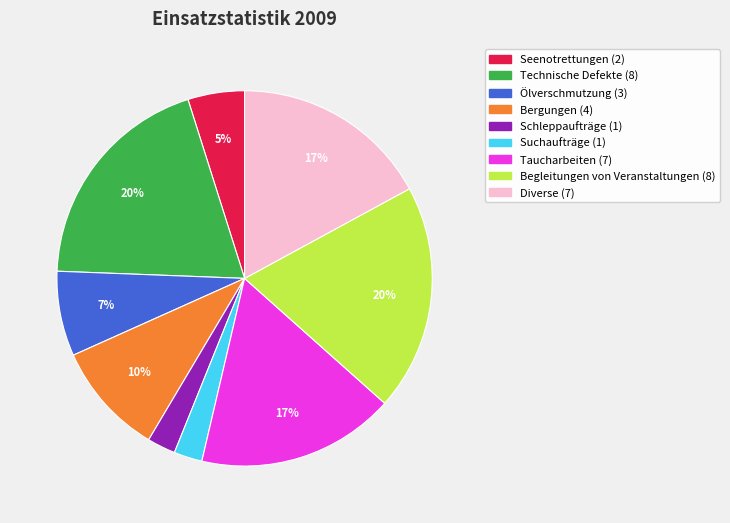

How many segments does this pie chart have?

9